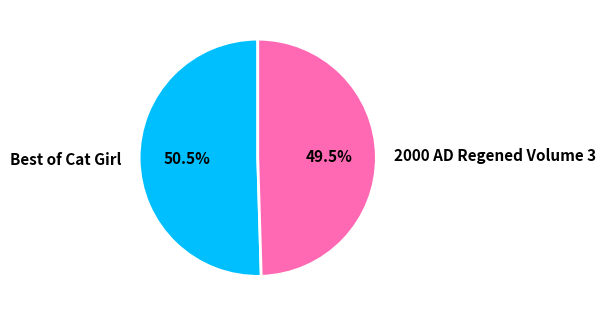

To the nearest percent, what is the difference between the Best of Cat Girl and 2000 AD Regened Volume 3 slice percentages?

1%